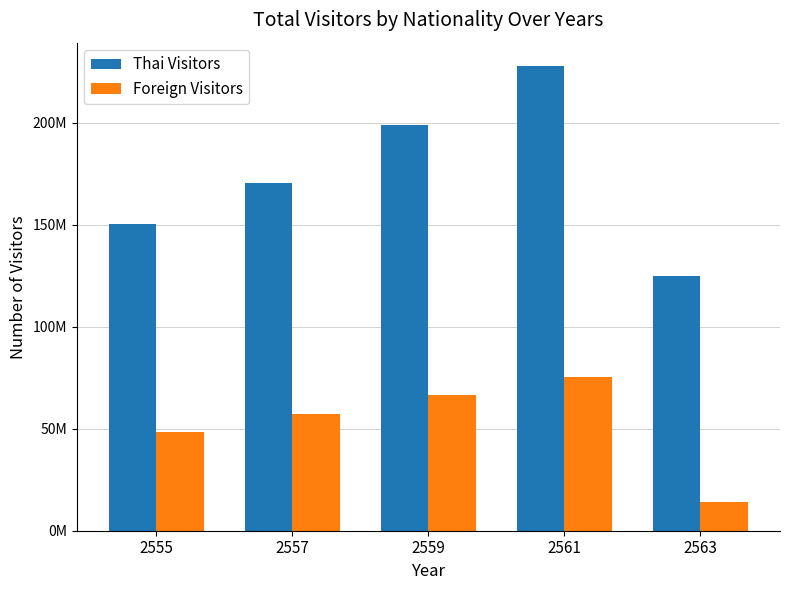

Does the chart contain stacked bars?

No